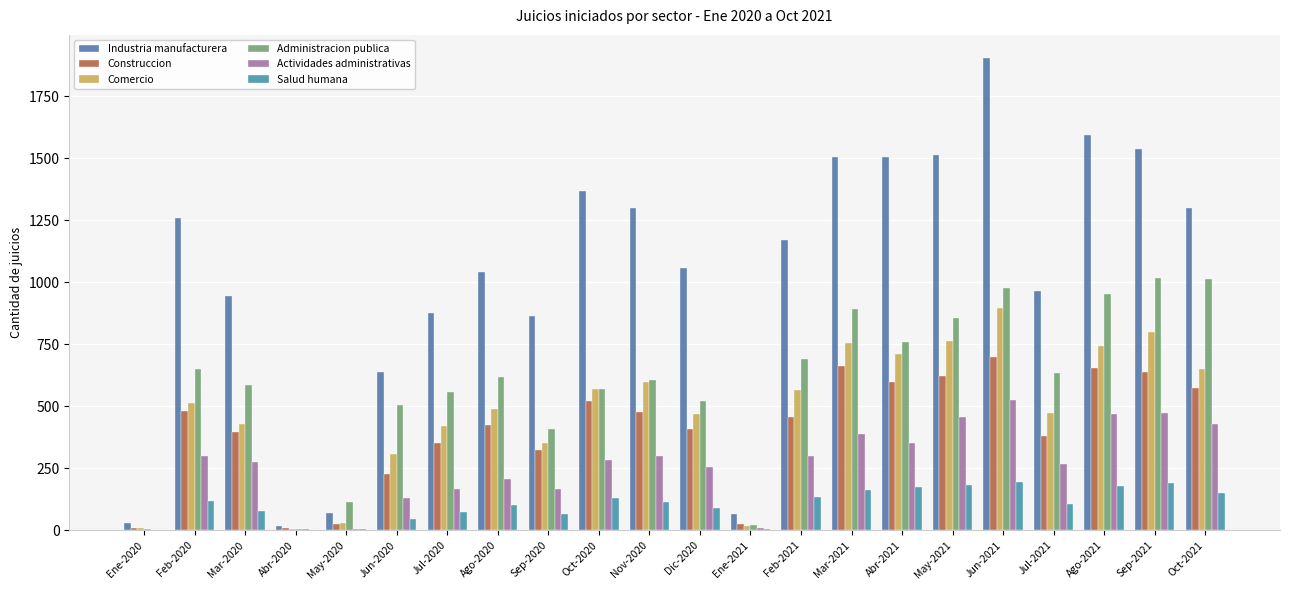

What position from the left is Feb-2020?

2